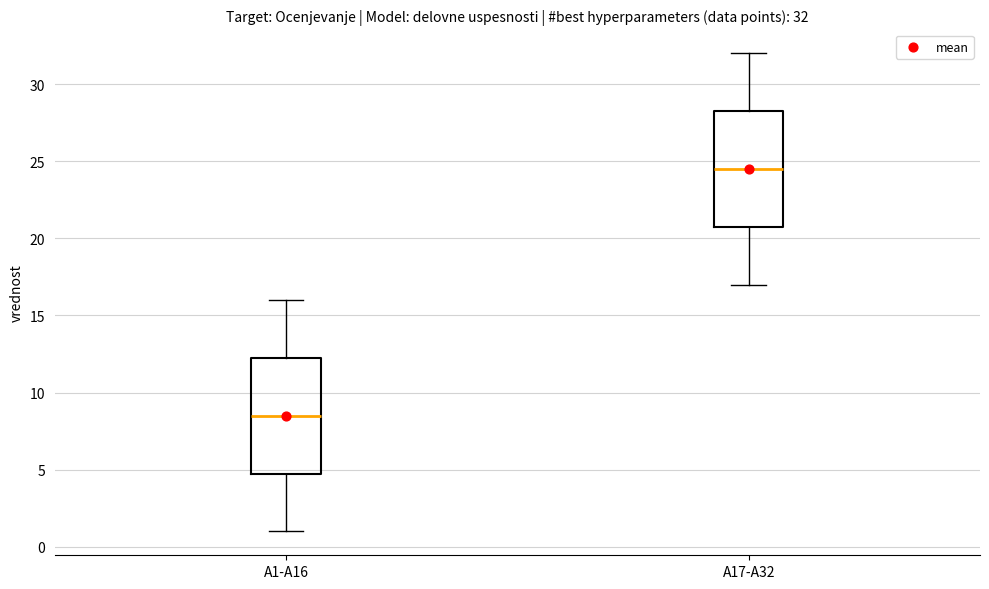

Which box has the lowest median line?

A1-A16